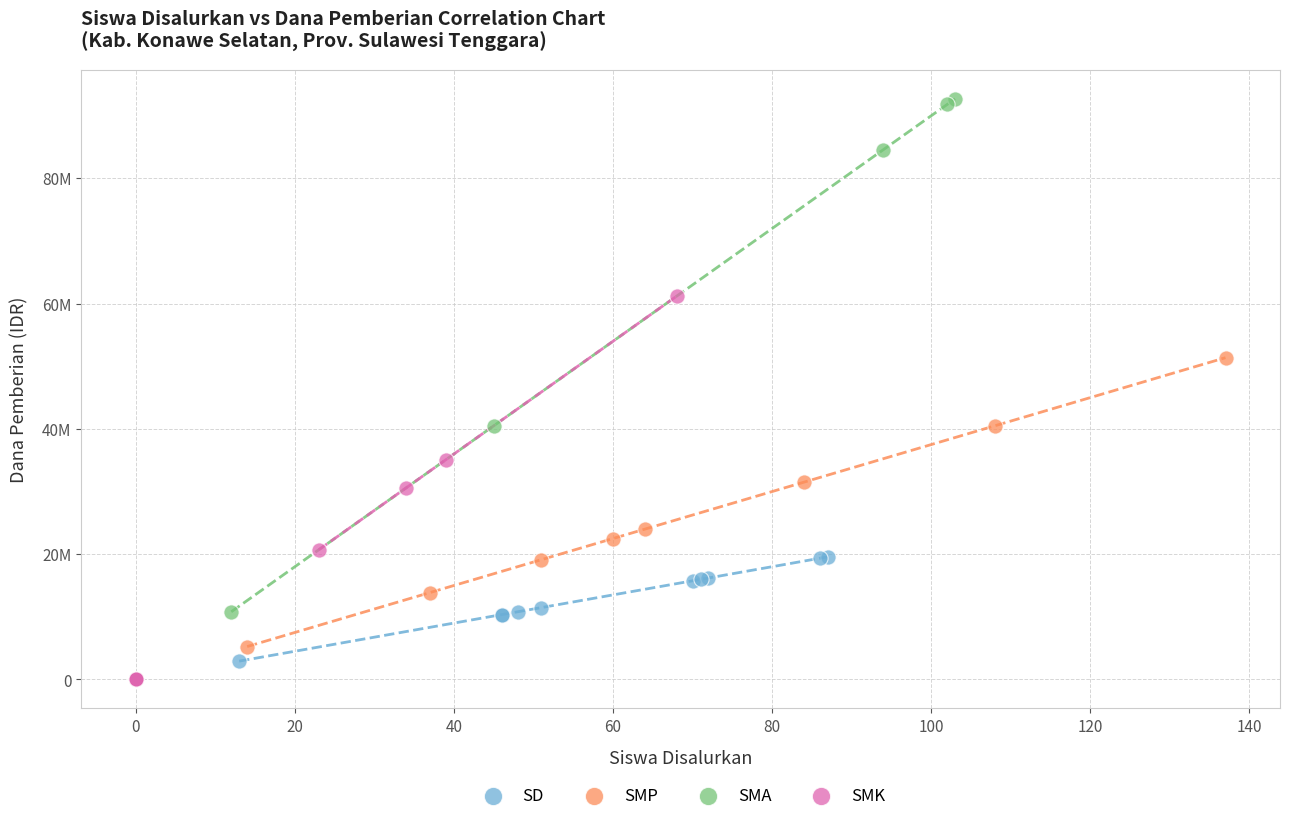

What are all the series names shown in the legend?

SD, SMP, SMA, SMK